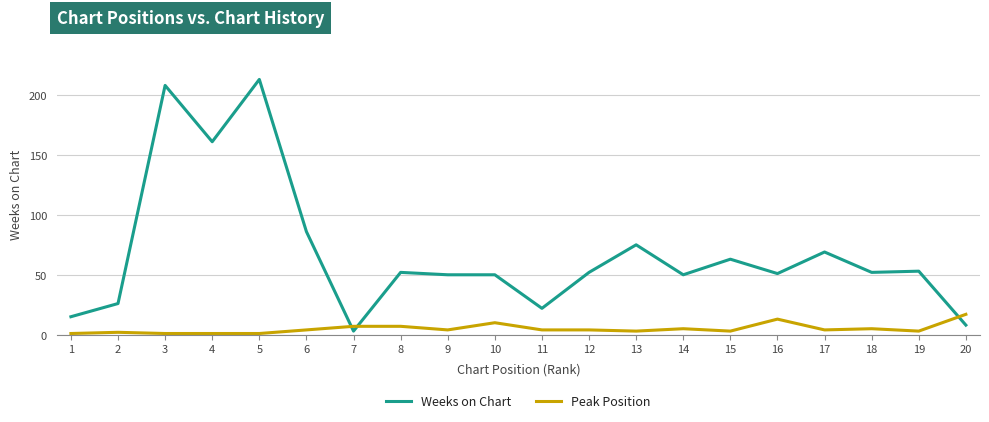

Reading left to right, extract all data points from this chart.

Weeks on Chart: 15	26	208	161	213	86	3	52	50	50	22	52	75	50	63	51	69	52	53	8
Peak Position: 1	2	1	1	1	4	7	7	4	10	4	4	3	5	3	13	4	5	3	17